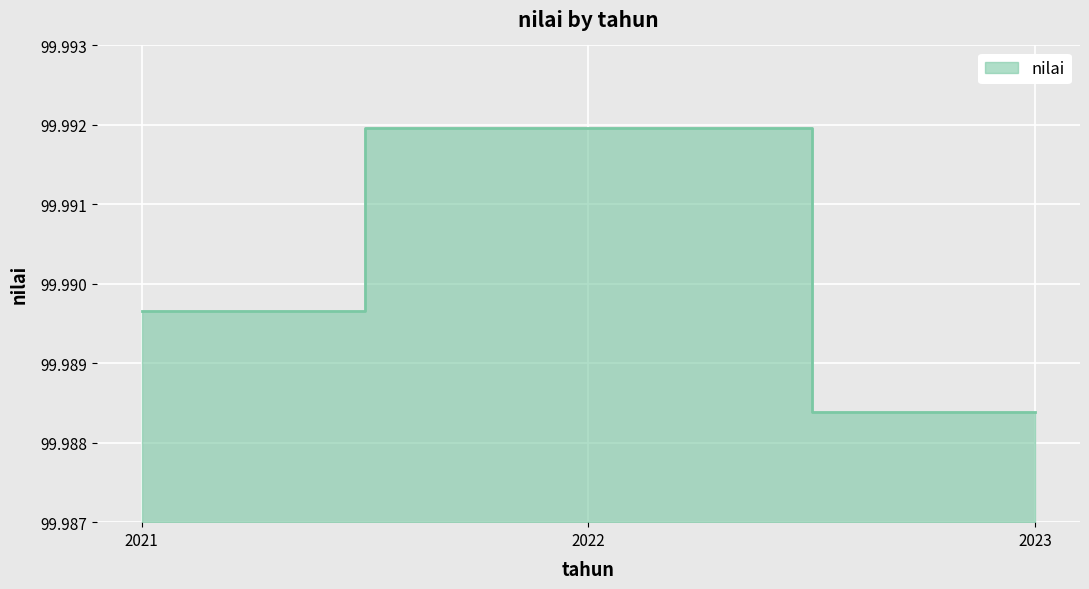

What is the average value?

100.0